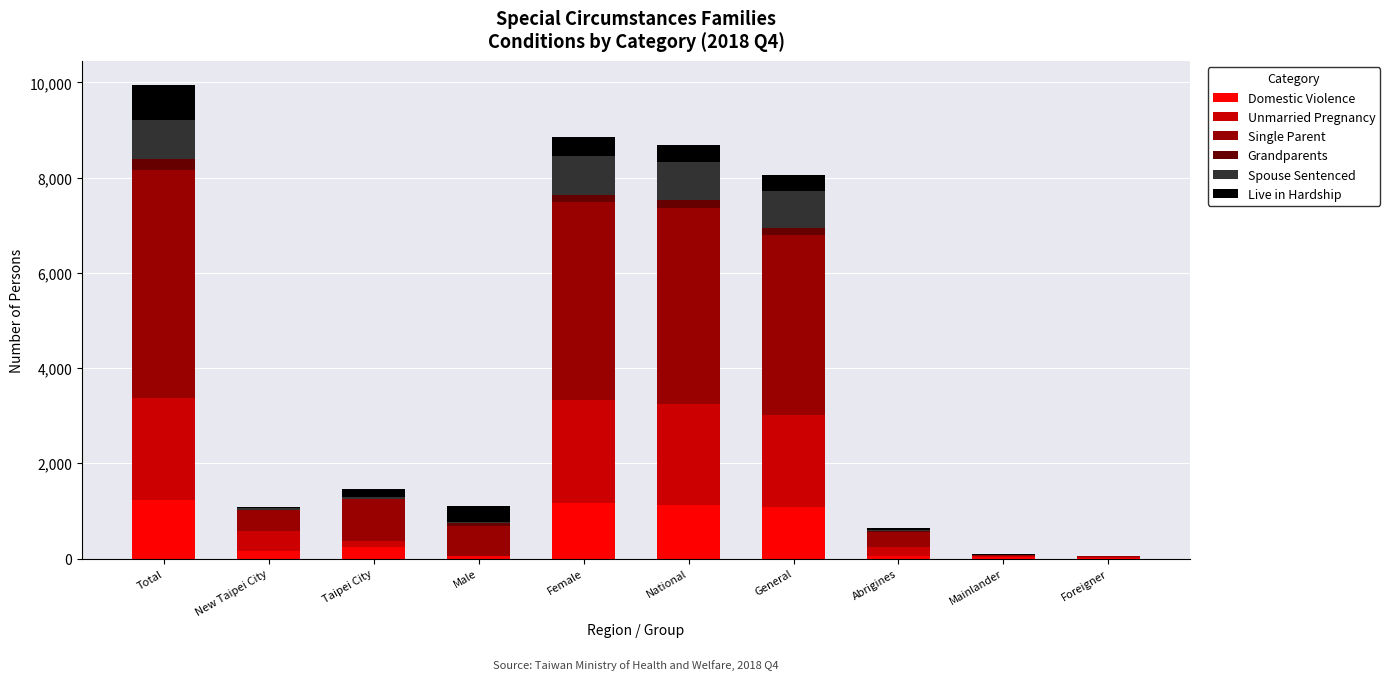

What is the difference between the Domestic Violence values at Taipei City and Male?

188